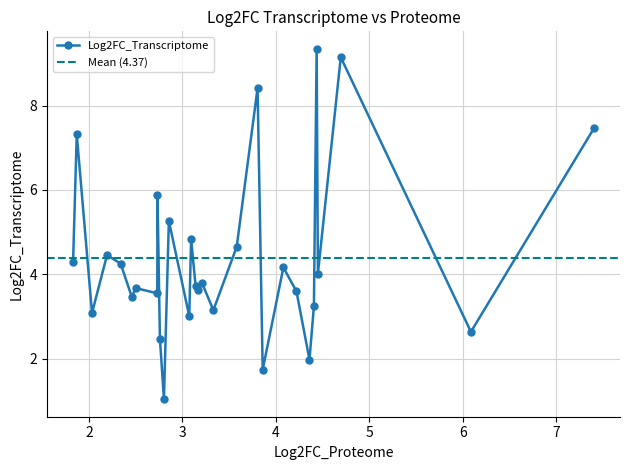

List the labels in order of value, largest first.

4.43684196472168, 4.69488763809204, 3.80453753471375, 7.40460443496704, 1.86938226222992, 2.73338770866394, 2.85528755187988, 3.09319424629211, 3.5812828540802, 2.19361996650696, 1.8300393819809, 2.33892893791199, 4.08091306686401, 4.45014190673828, 3.2113311290741, 3.14181065559387, 2.49980998039246, 3.17059206962585, 4.22092771530151, 2.73104476928711, 2.45883750915527, 4.40749979019165, 3.33149456977844, 2.03279423713684, 3.07346081733704, 6.08791780471802, 2.75940251350403, 4.36022329330444, 3.85936999320984, 2.80238032341003